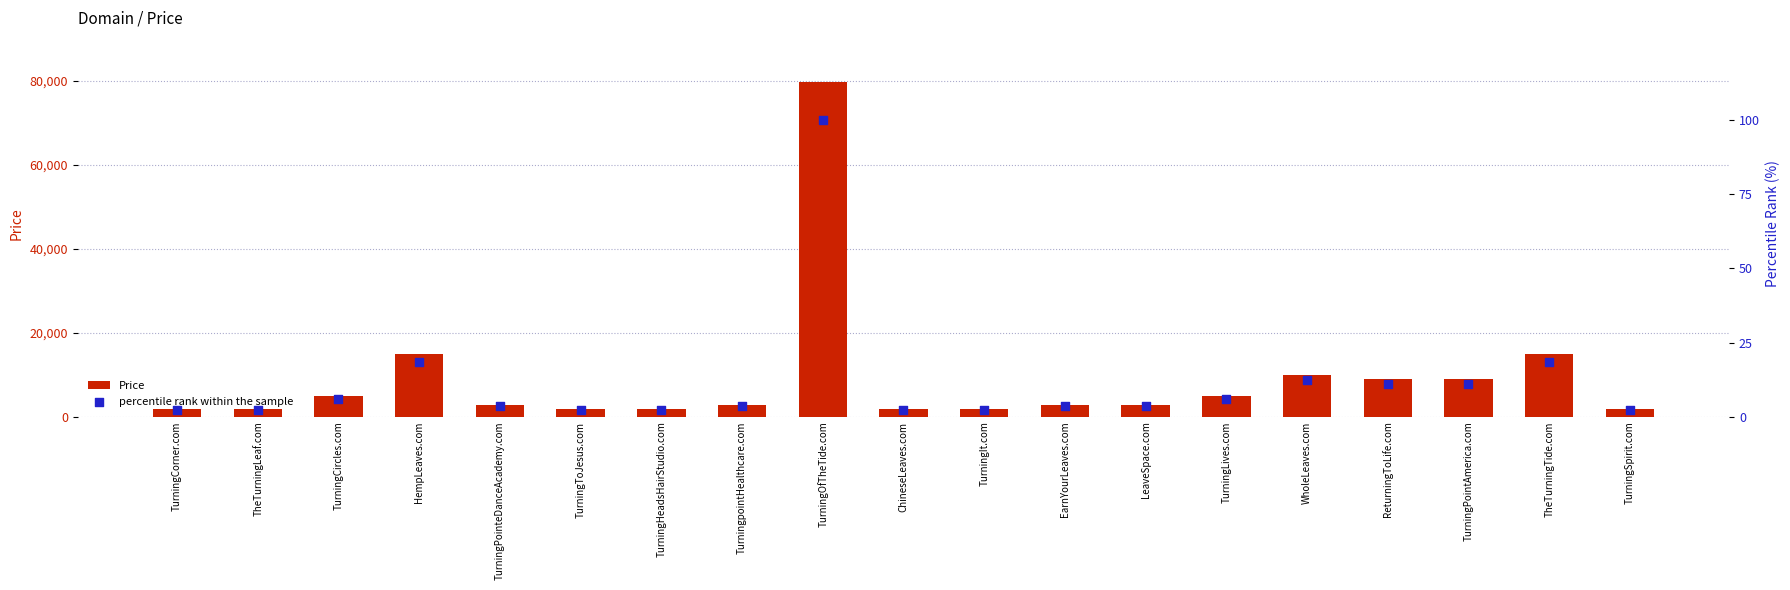

What is the total value across all series at TurningCorner.com?

1890.4